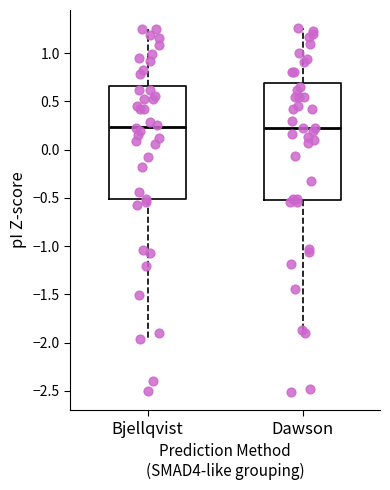

Where does the median line of the box for Dawson sit on the y-axis? The values are not printed on the chart, so give them approximately, as read against the axis.

0.25